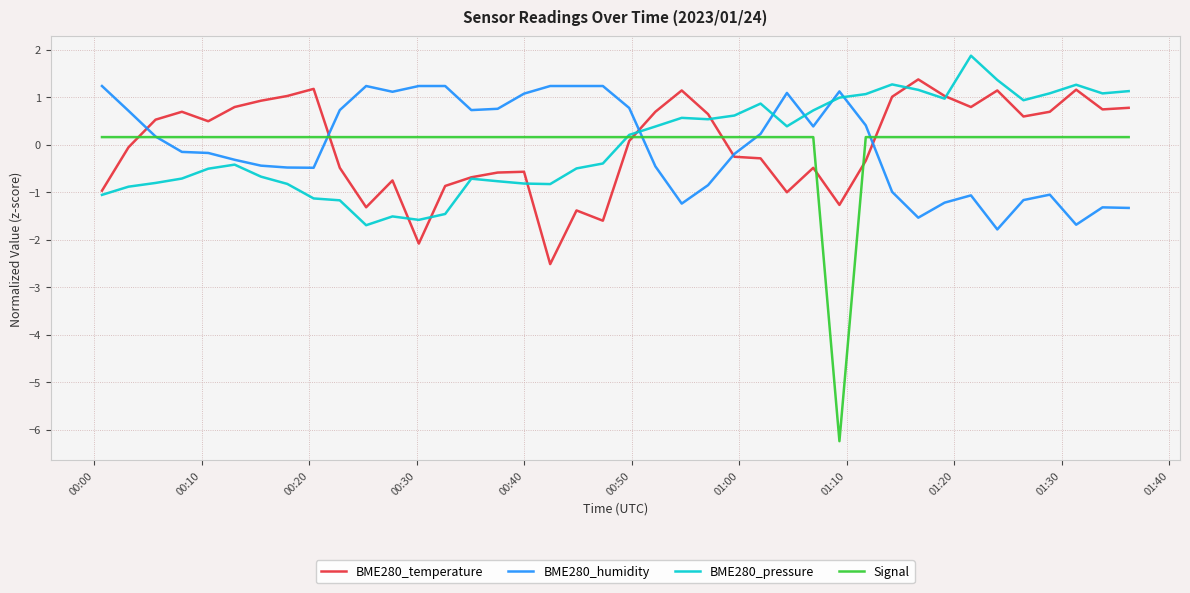

What is the maximum value shown in the chart?

1.9